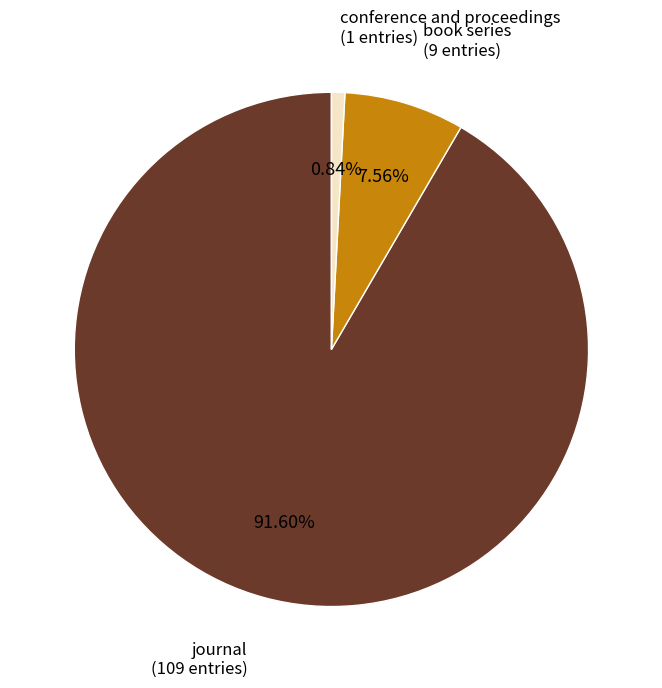

Count the number of slices in the pie.

3